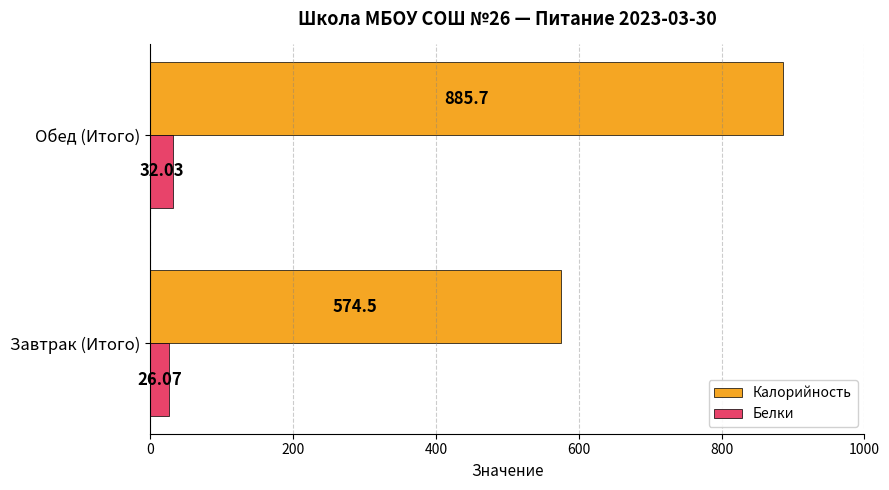

Which category has the highest value across all series?

Обед (Итого)